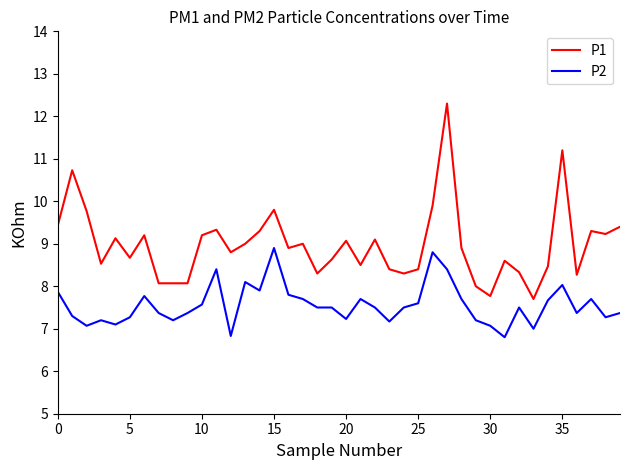

True or false: P2 and P1 intersect in this chart.

False